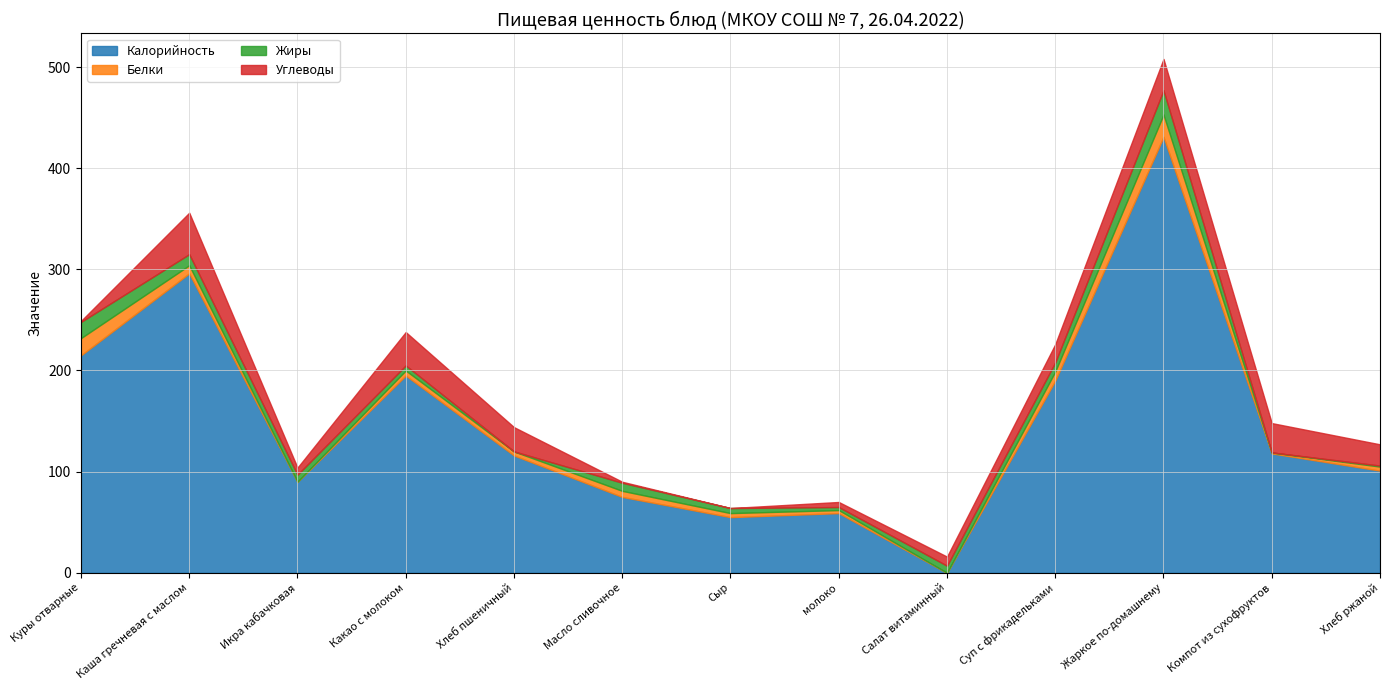

What is the label of the 8th point from the right?

Масло сливочное